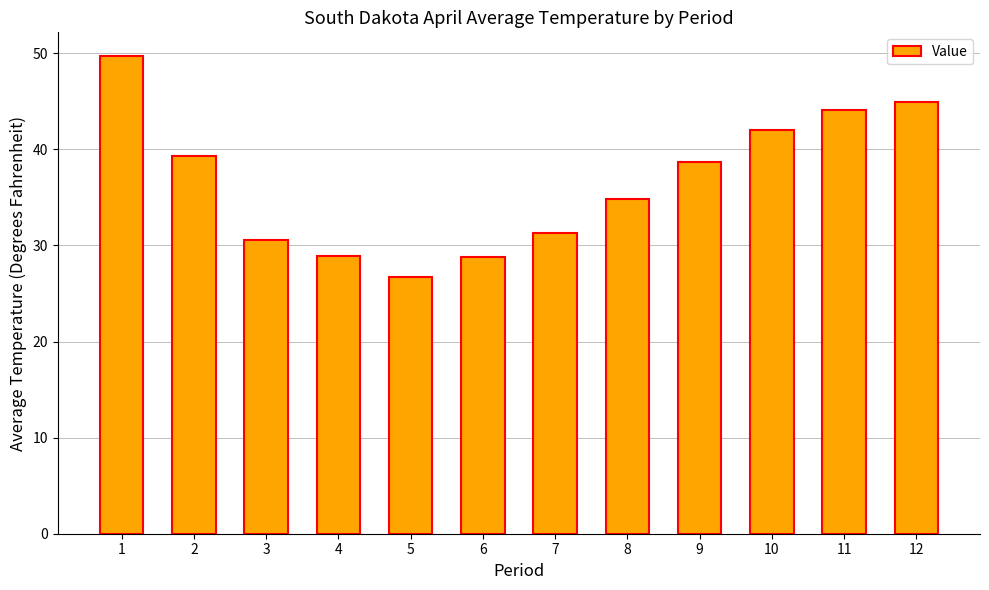

Where is the data nearest to the value 38?

9